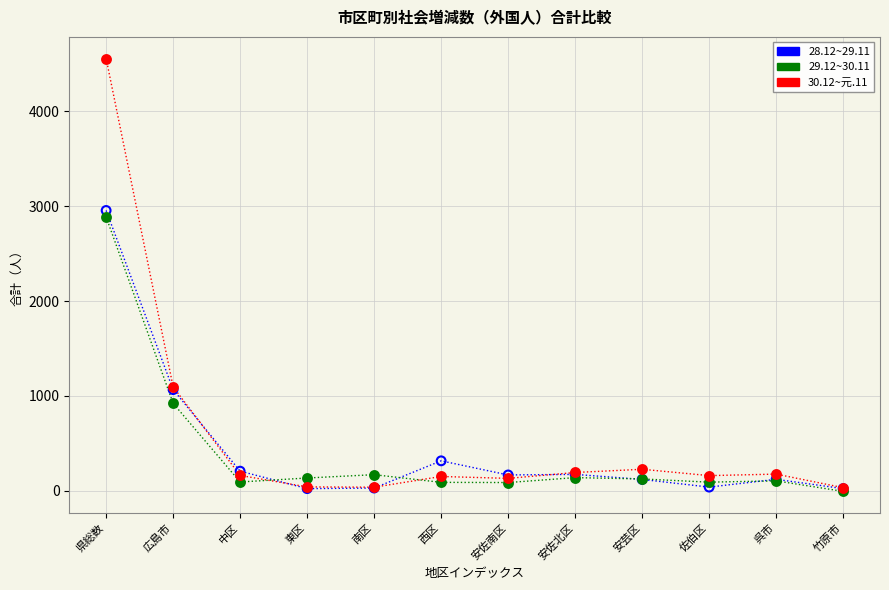

What are all the series names shown in the legend?

28.12~29.11, 29.12~30.11, 30.12~元.11